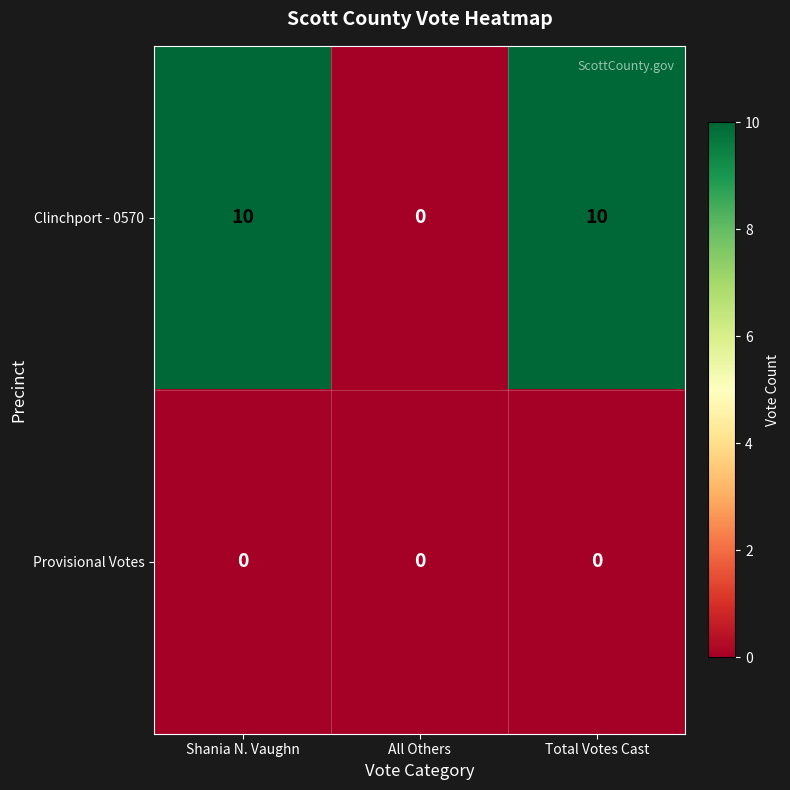

Which series has the largest total across all categories?

Clinchport - 0570